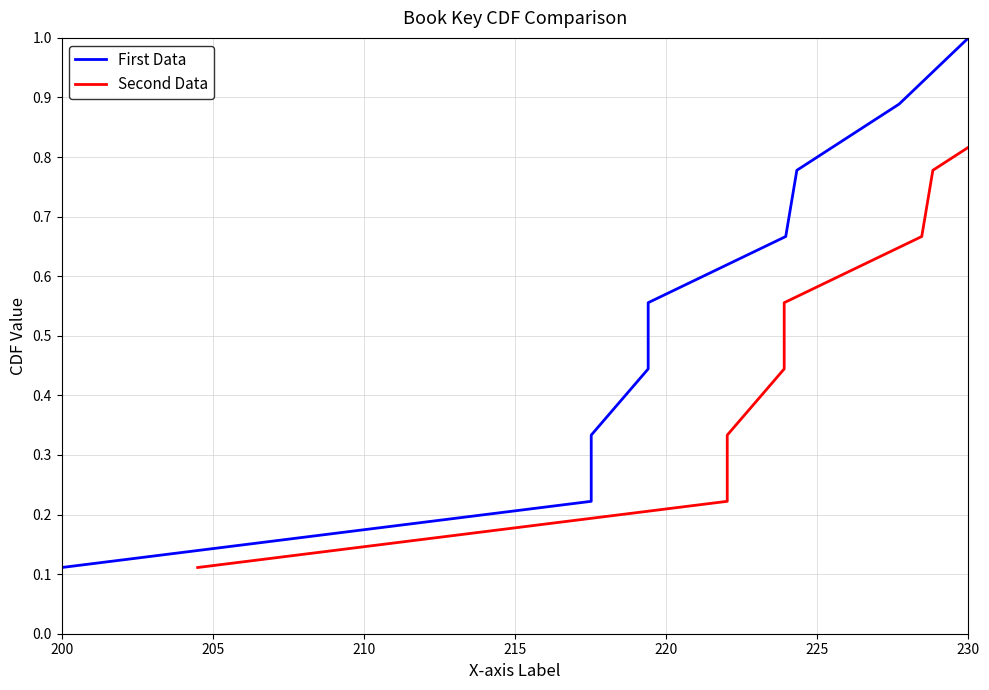

Rank the series by their maximum value, from highest to lowest.

First Data, Second Data